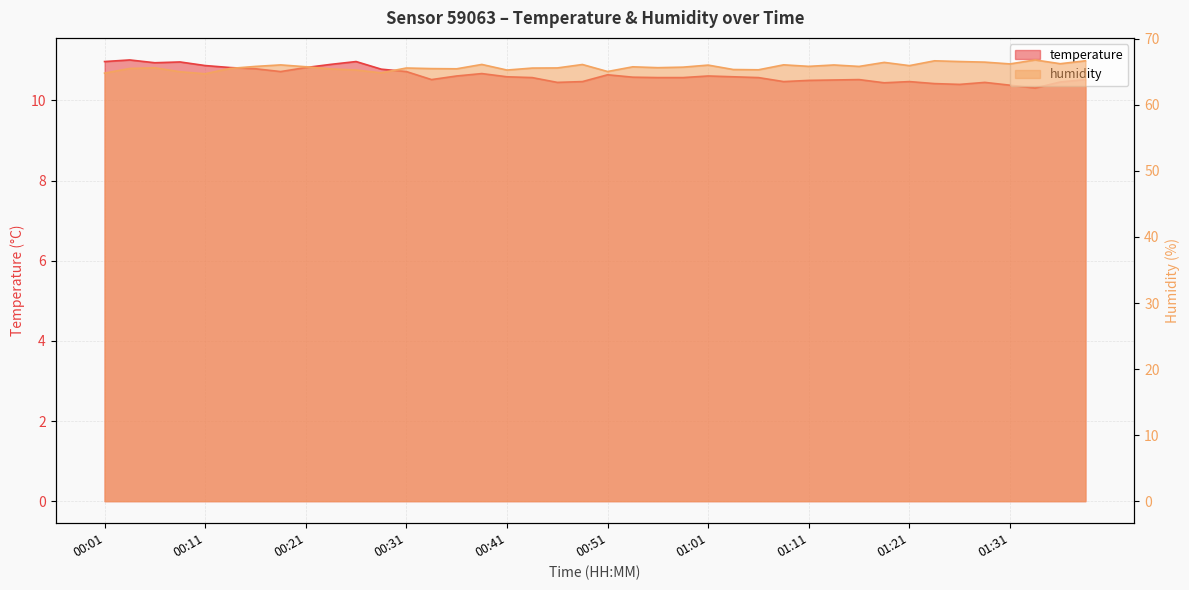

Reading left to right, transcribe all the data shown in this chart.

temperature: 00:01=11.0	00:04=11.0	00:06=10.9	00:09=11.0	00:11=10.9	00:14=10.8	00:16=10.8	00:19=10.7	00:21=10.8	00:23=10.9	00:26=11.0	00:28=10.8	00:31=10.7	00:33=10.5	00:36=10.6	00:38=10.7	00:41=10.6	00:43=10.6	00:46=10.4	00:48=10.5	00:51=10.6	00:53=10.6	00:56=10.6	00:58=10.6	01:01=10.6	01:03=10.6	01:06=10.6	01:08=10.5	01:11=10.5	01:14=10.5	01:16=10.5	01:18=10.4	01:21=10.5	01:23=10.4	01:26=10.4	01:28=10.4	01:31=10.4	01:33=10.3	01:36=10.5	01:38=10.5
humidity: 00:01=64.8	00:04=65.5	00:06=65.6	00:09=65.0	00:11=64.7	00:14=65.5	00:16=65.8	00:19=66.0	00:21=65.8	00:23=65.4	00:26=65.3	00:28=64.8	00:31=65.6	00:33=65.5	00:36=65.5	00:38=66.1	00:41=65.3	00:43=65.6	00:46=65.6	00:48=66.1	00:51=65.0	00:53=65.8	00:56=65.6	00:58=65.7	01:01=66.0	01:03=65.3	01:06=65.3	01:08=66.1	01:11=65.8	01:14=66.0	01:16=65.8	01:18=66.4	01:21=65.9	01:23=66.7	01:26=66.6	01:28=66.5	01:31=66.2	01:33=66.8	01:36=66.2	01:38=66.7